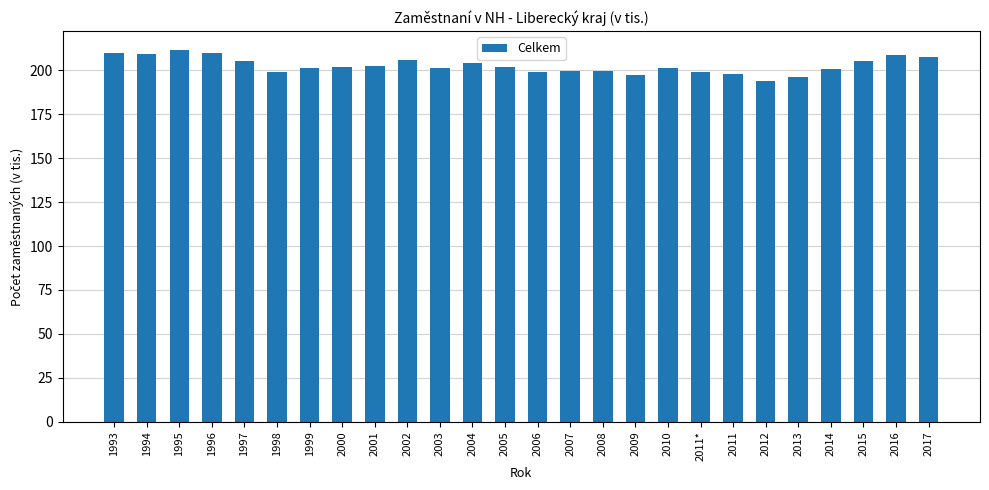

Between 2017 and 1999, which is larger?

2017